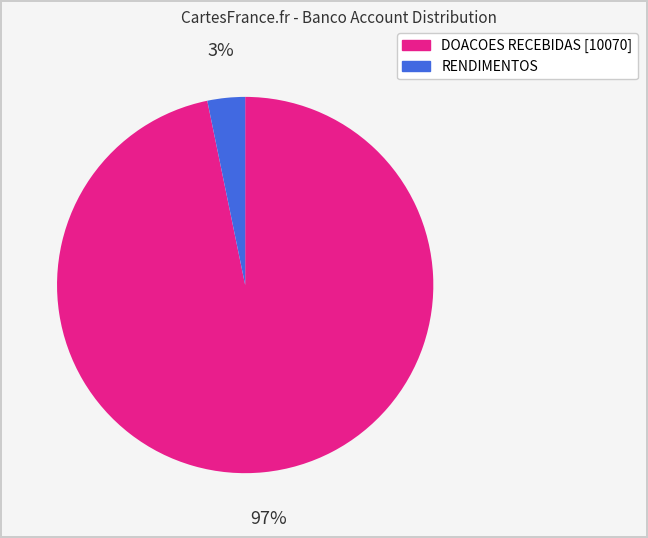

Is there any slice that represents more than half of the pie?

Yes